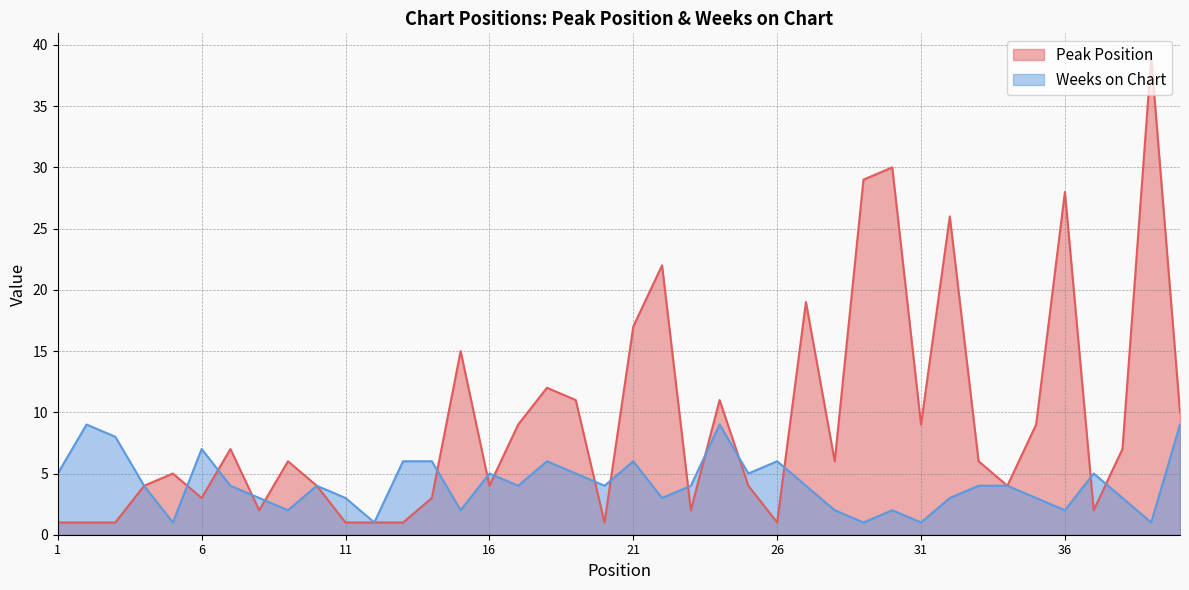

What are all the series names shown in the legend?

Peak Position, Weeks on Chart